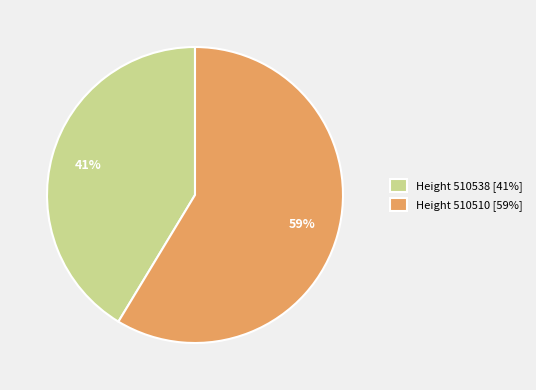

Does Height 510538 [41%] account for over 50% of the chart?

No